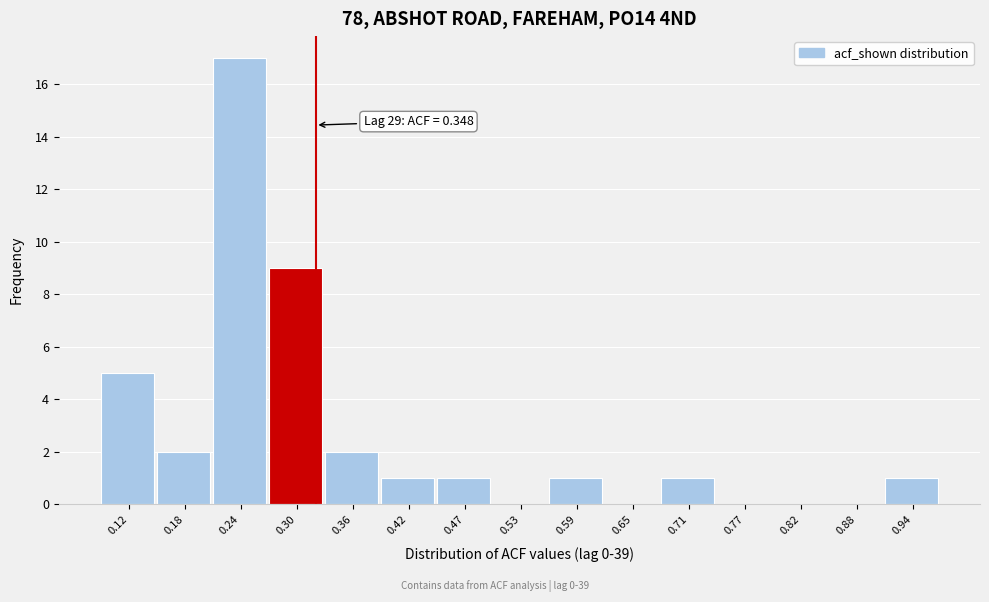

Reading right to left, what are all the values shown in this chart?

0.94=1	0.88=0	0.82=0	0.77=0	0.71=1	0.65=0	0.59=1	0.53=0	0.47=1	0.42=1	0.36=2	0.30=9	0.24=17	0.18=2	0.12=5